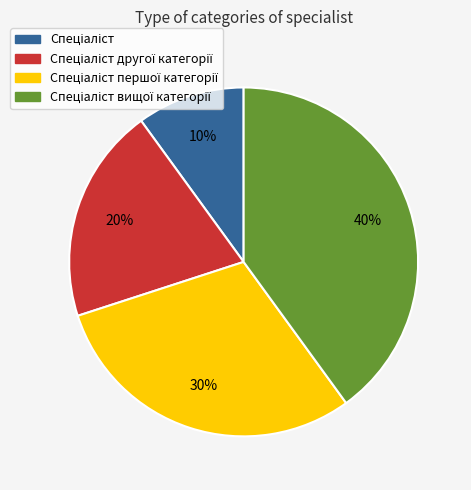

To the nearest percent, what is the difference between the largest and smallest slice percentages?

30%